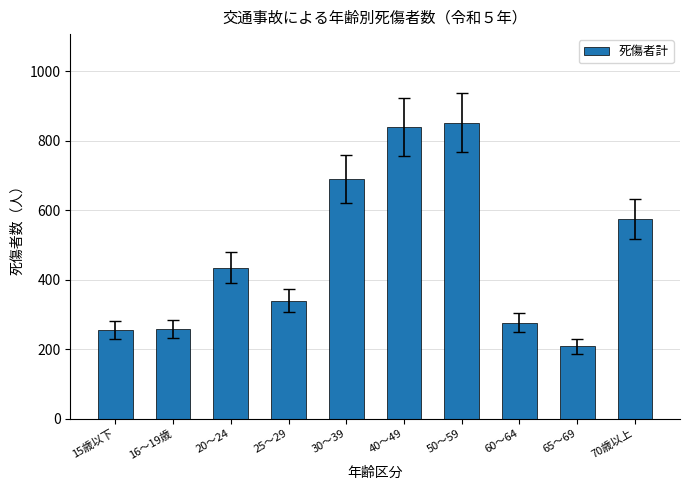

What is the approximate value at 25～29, to the nearest 10?

340